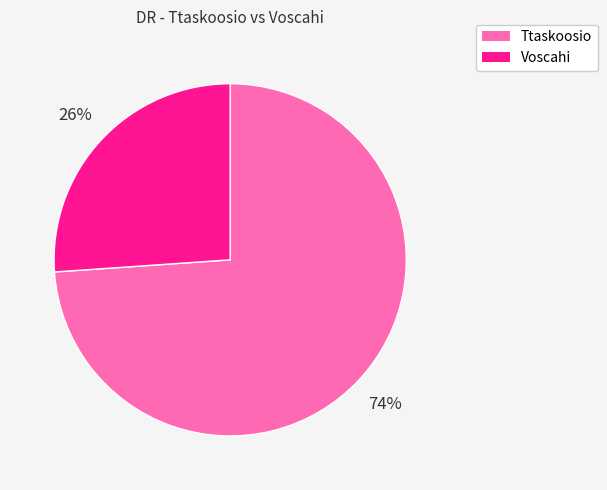

Approximately how many times larger is the value at Ttaskoosio compared to Voscahi?

2.8